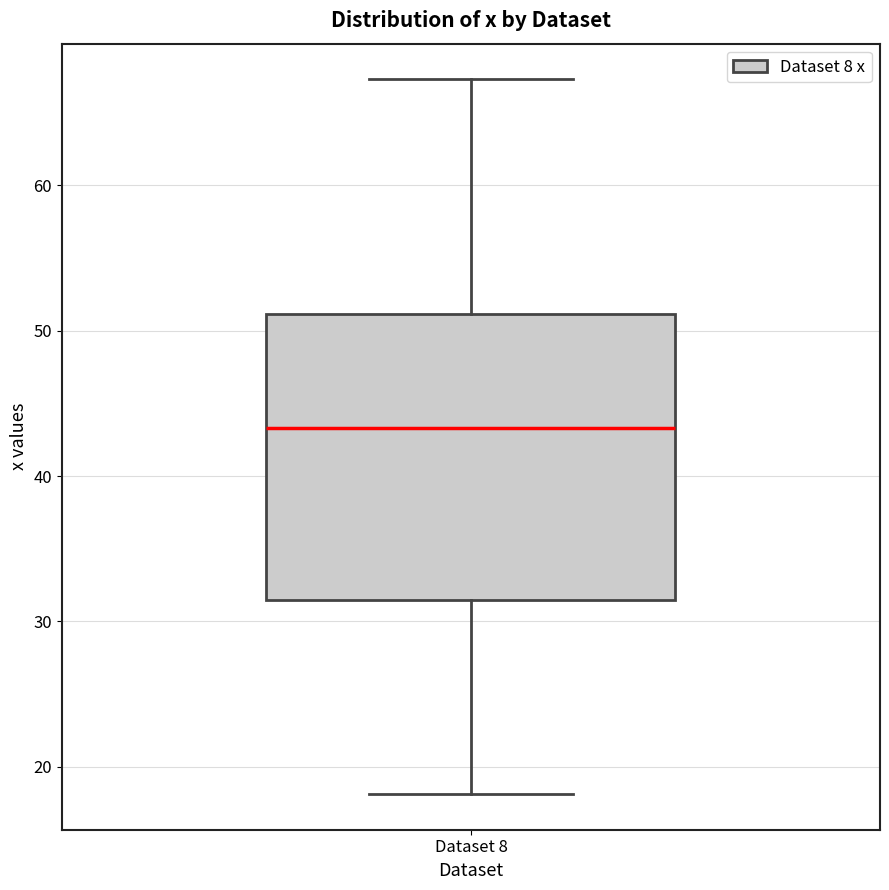

Read this box plot against the y-axis: the position of the median line, the range covered by the box, and the ends of both whiskers. The values are not printed on the chart, so give them approximately, as read against the axis.

median 43, box 31 to 51, whiskers 18 to 67